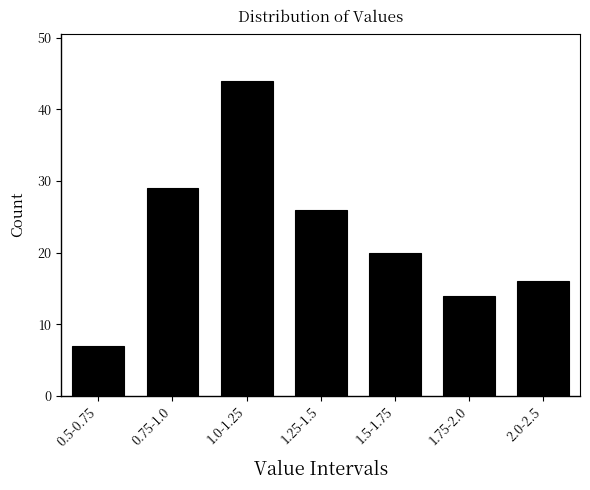

Reading left to right, what are all the values shown in this chart?

7	29	44	26	20	14	16